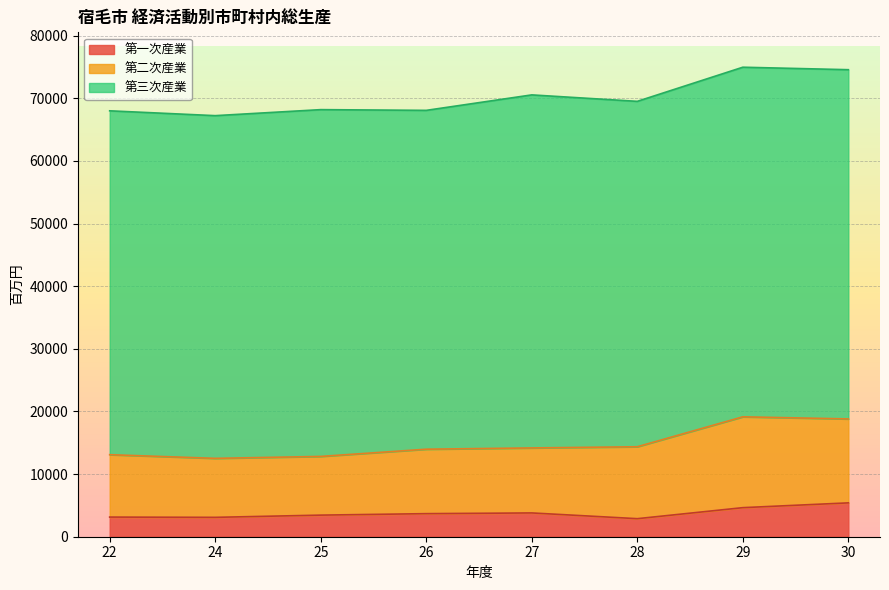

What is the difference between the maximum and second lowest values in the 第二次産業 series?

5086